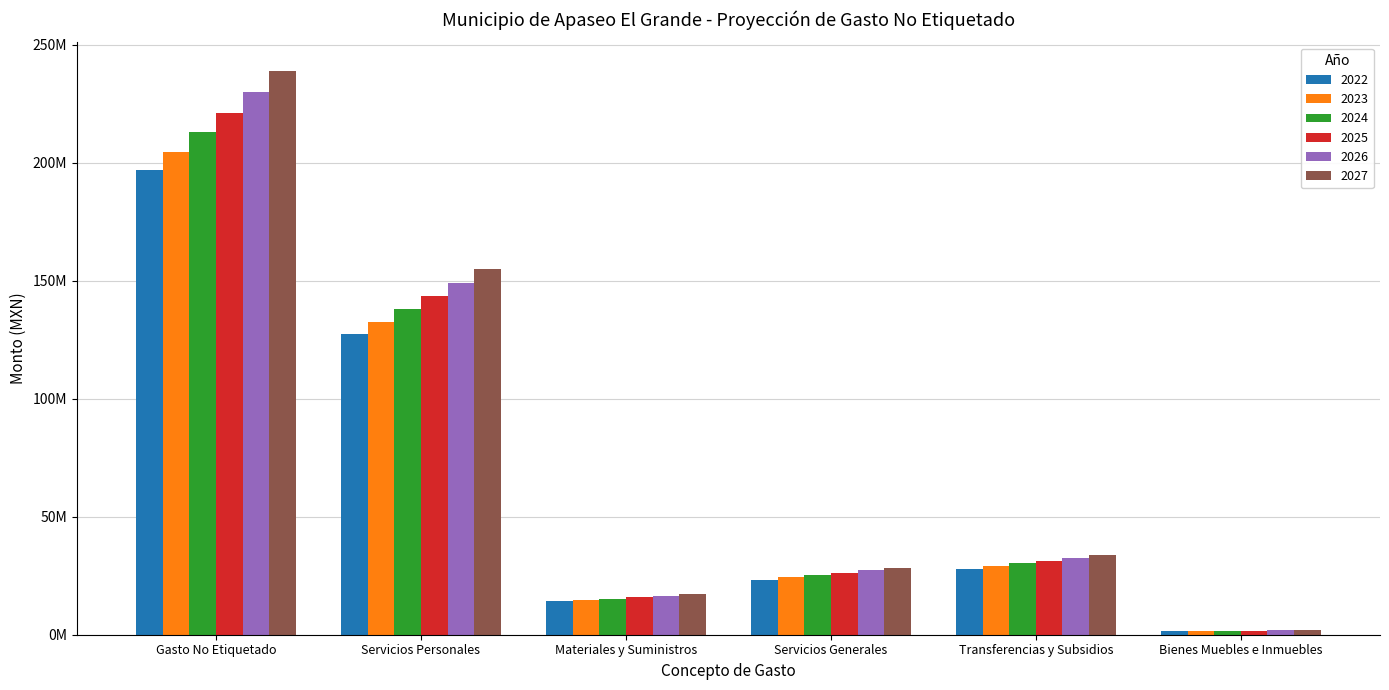

Does the chart contain any negative values?

No